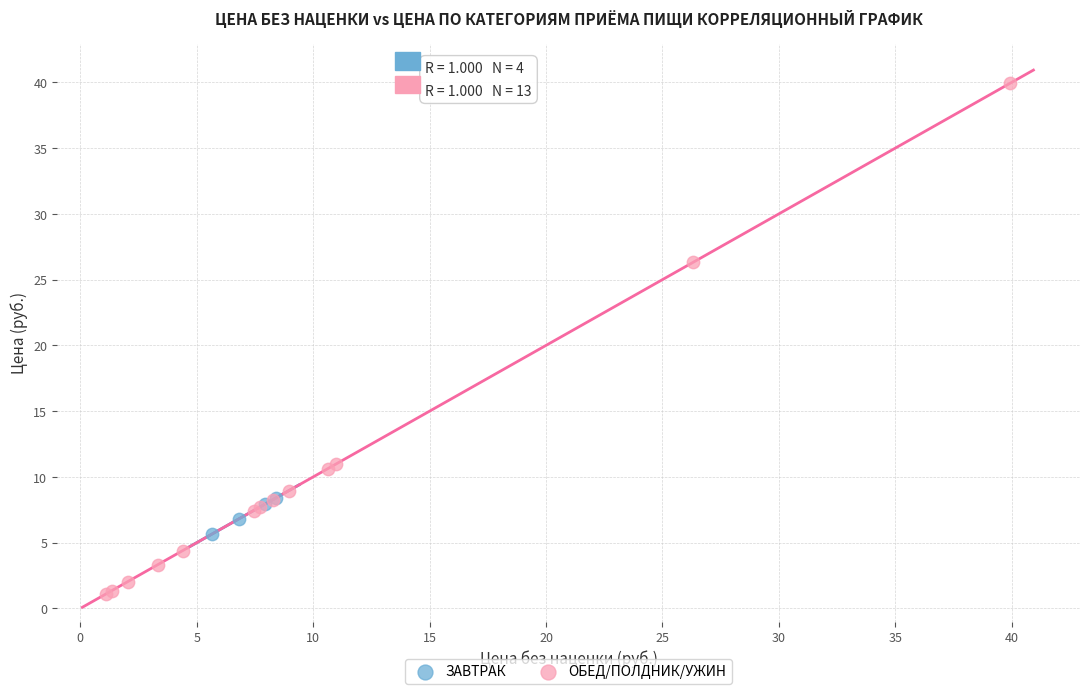

Which series reaches the maximum Y coordinate?

ОБЕД/ПОЛДНИК/УЖИН